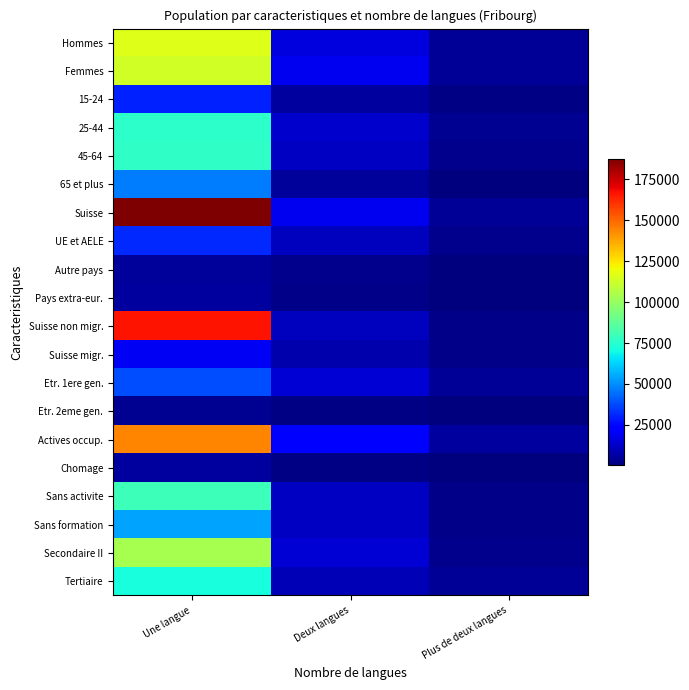

Reading left to right, list all the values displayed in this chart.

Hommes: Une langue=116022.7	Deux langues=16055.2	Plus de deux langues=4323.1
Femmes: Une langue=113454.3	Deux langues=19157.1	Plus de deux langues=4347.6
15-24: Une langue=30136.2	Deux langues=5535.7	Plus de deux langues=1333.1
25-44: Une langue=75949.5	Deux langues=13157.7	Plus de deux langues=3431.8
45-64: Une langue=76852.6	Deux langues=11554.5	Plus de deux langues=2893.8
65 et plus: Une langue=46538.7	Deux langues=4964.4	Plus de deux langues=1011.9
Suisse: Une langue=187597.4	Deux langues=18958.2	Plus de deux langues=4239.4
UE et AELE: Une langue=31496.7	Deux langues=10978.5	Plus de deux langues=2795.8
Autre pays: Une langue=4956.6	Deux langues=3009.8	Plus de deux langues=681.6
Pays extra-eur.: Une langue=5426.4	Deux langues=2220.8	Plus de deux langues=953.9
Suisse non migr.: Une langue=166722.7	Deux langues=10843.9	Plus de deux langues=2318.0
Suisse migr.: Une langue=19866.6	Deux langues=8016.7	Plus de deux langues=1828.5
Etr. 1ere gen.: Une langue=38187.7	Deux langues=14626.8	Plus de deux langues=4132.6
Etr. 2eme gen.: Une langue=3569.5	Deux langues=1627.3	Plus de deux langues=298.6
Actives occup.: Une langue=144258.6	Deux langues=22140.8	Plus de deux langues=6005.9
Chomage: Une langue=5767.4	Deux langues=1727.5	Plus de deux langues=530.9
Sans activite: Une langue=79451.0	Deux langues=11344.0	Plus de deux langues=2133.9
Sans formation: Une langue=53998.3	Deux langues=11472.5	Plus de deux langues=2156.5
Secondaire II: Une langue=104076.8	Deux langues=14279.0	Plus de deux langues=2522.2
Tertiaire: Une langue=71401.9	Deux langues=9460.8	Plus de deux langues=3992.0